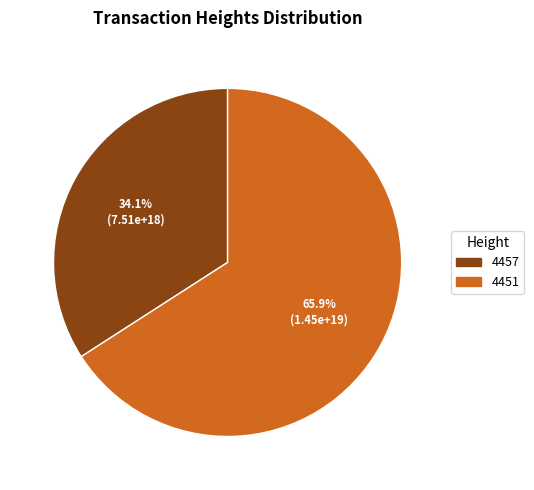

Does 4451 account for over 50% of the chart?

Yes